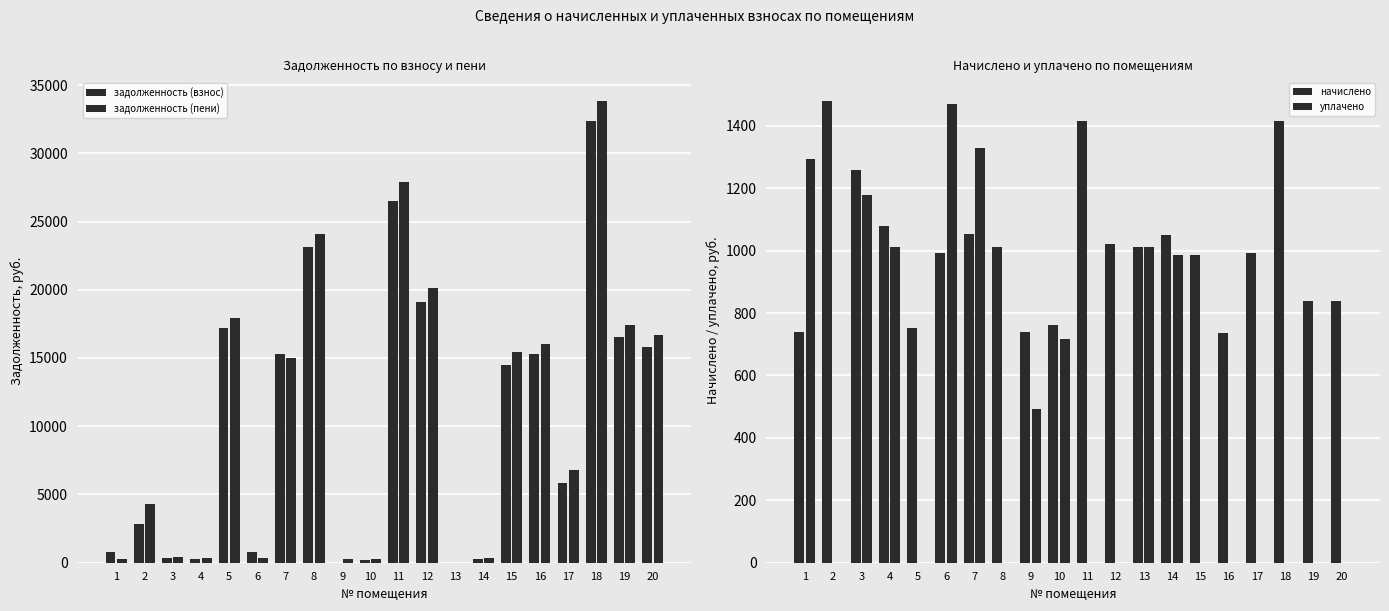

Does the chart contain any negative values?

No